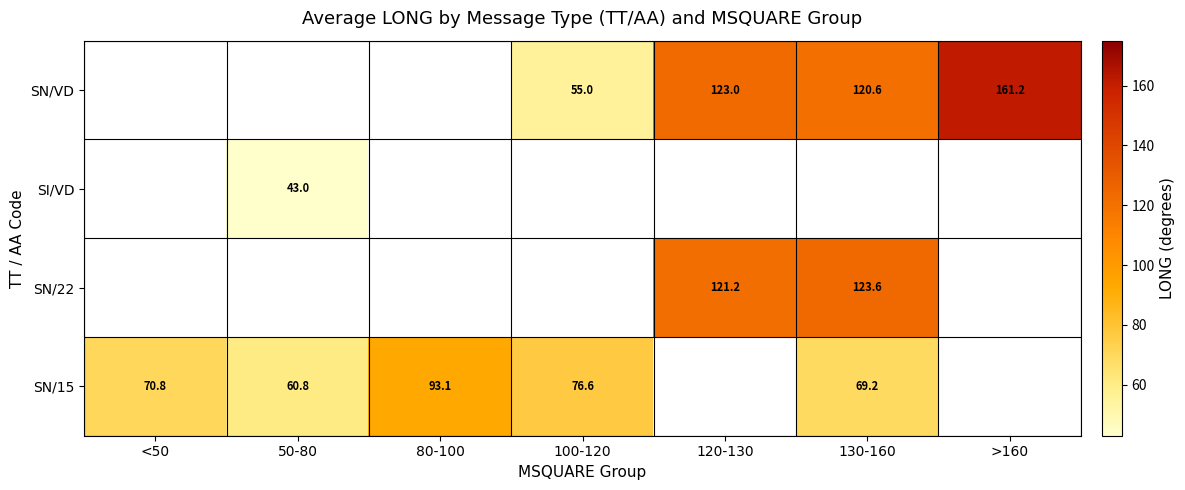

The value of SN/15 at 80-100 is 93.1. True or false?

True